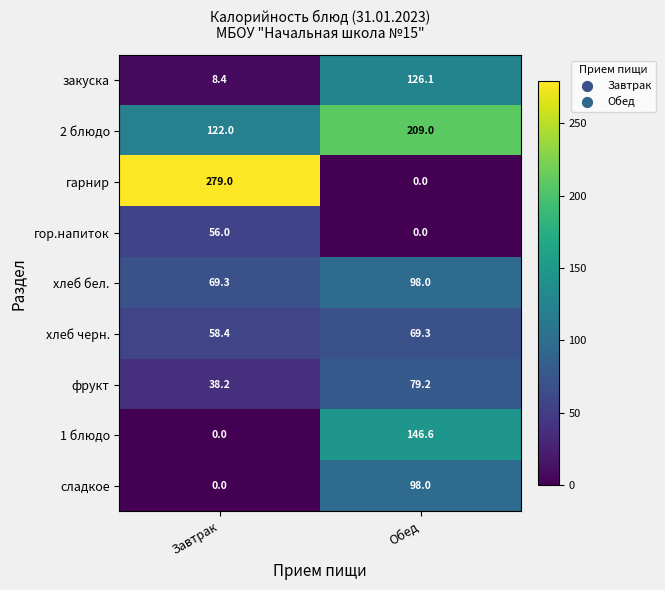

True or false: 2 блюдо has a value of 209.0 at Обед.

True